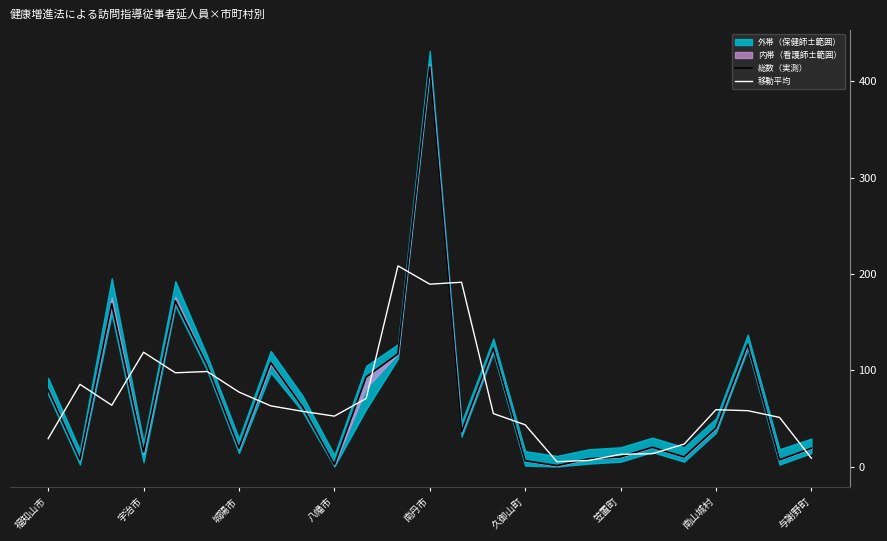

True or false: 移動平均 has more than 1 points higher than both neighbors.

True